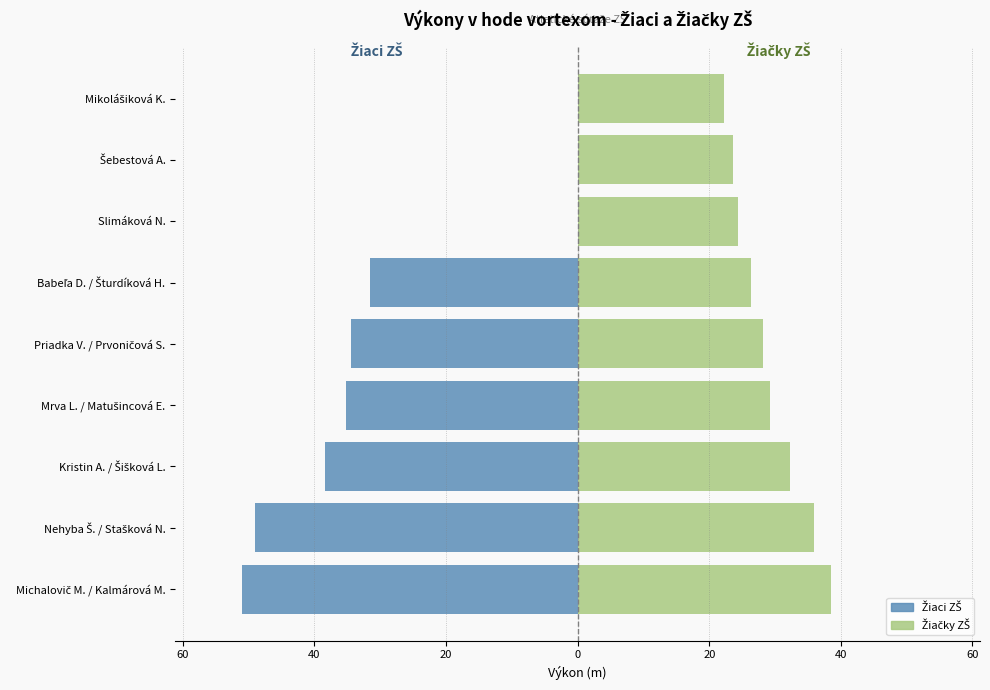

How many series are shown in this chart?

2